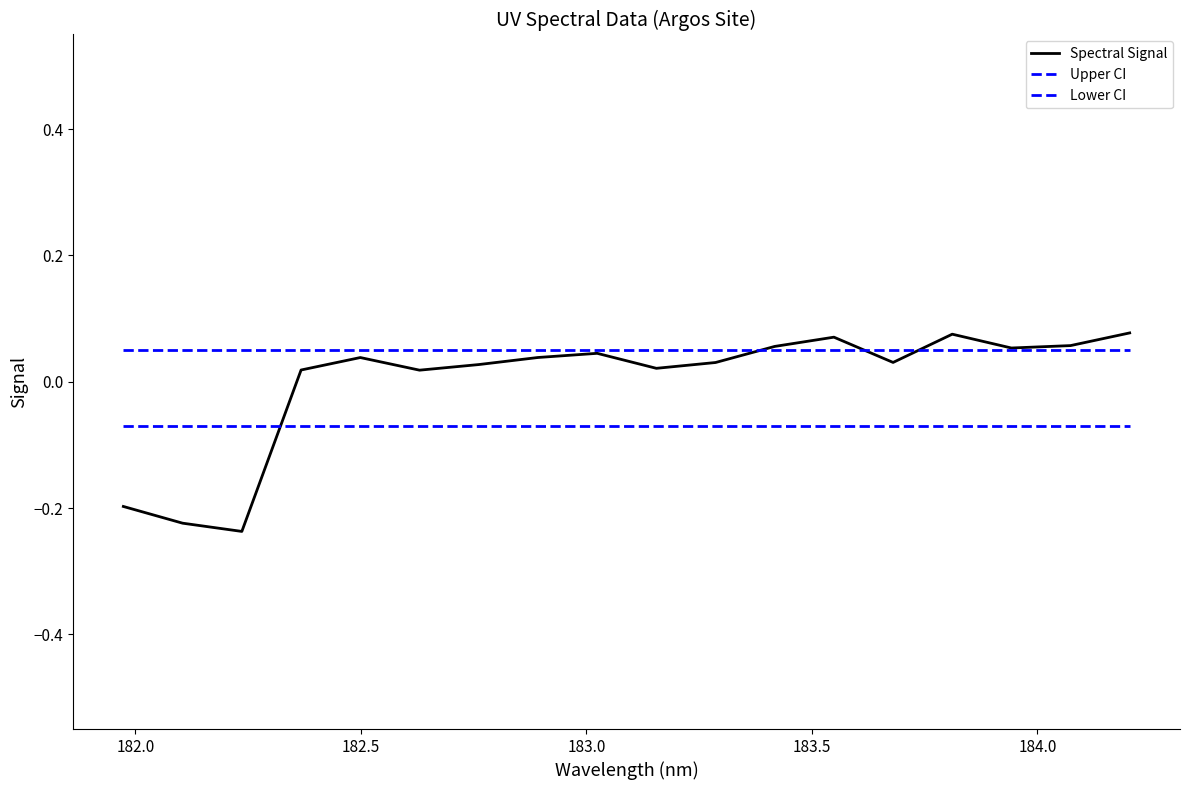

How many lines are shown in the chart?

3